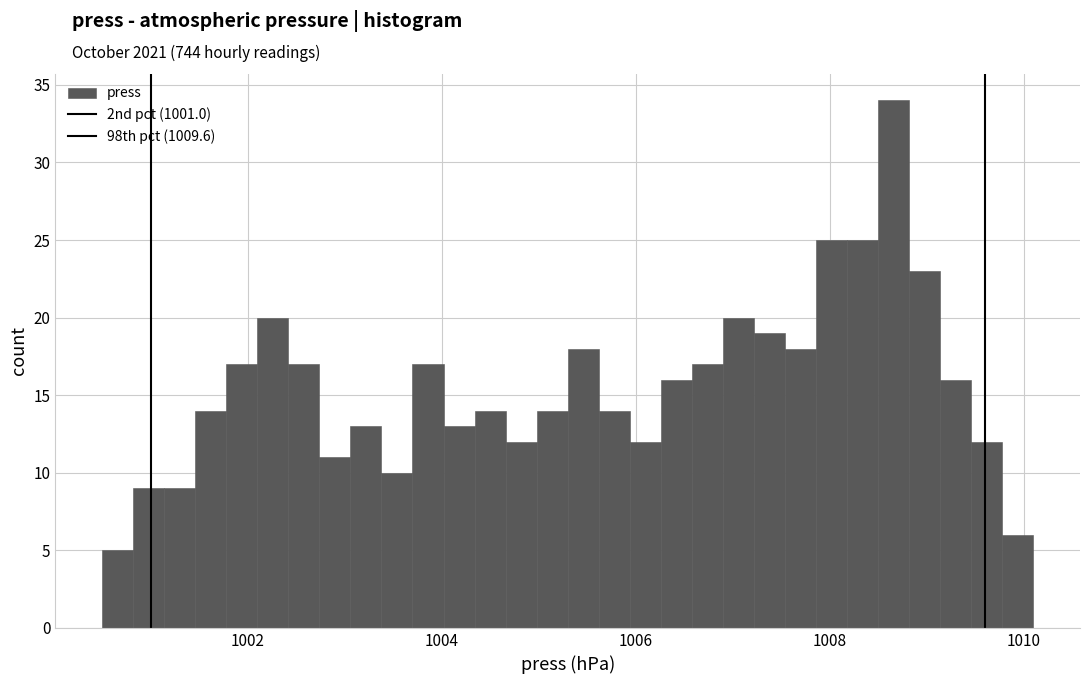

Around what value on the x-axis is the tallest bar? Give the approximate position of its centre, as read against the axis.

1008.6